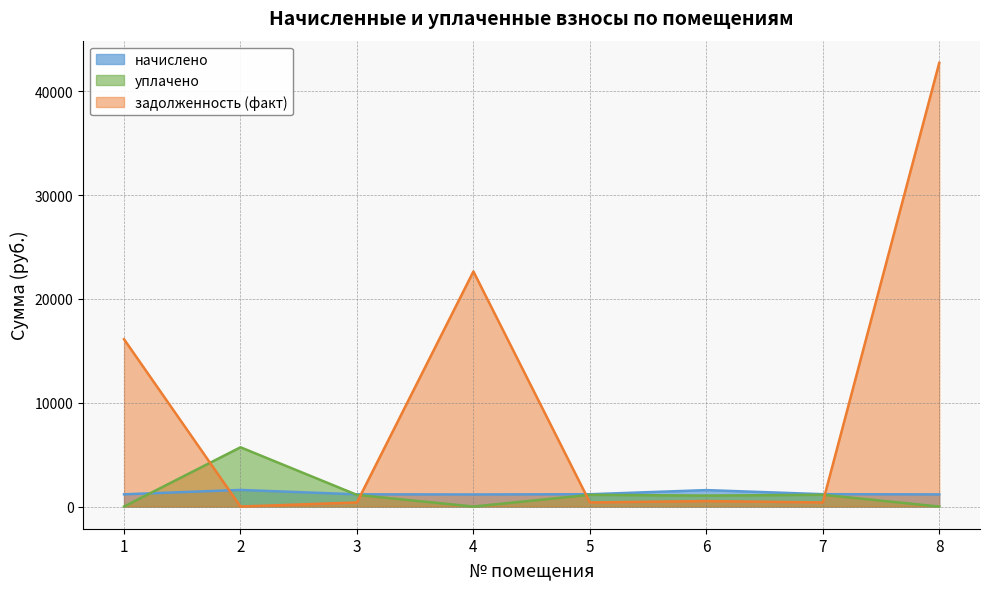

How many interior local valleys does the начислено series have?

1